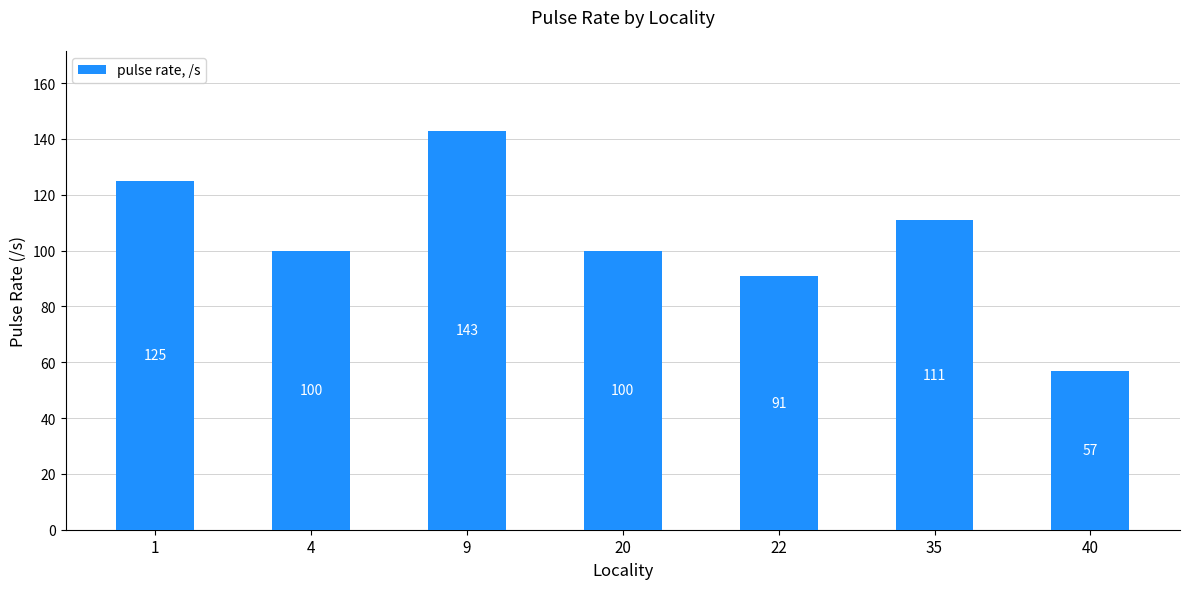

Between 35 and 40, which is larger?

35